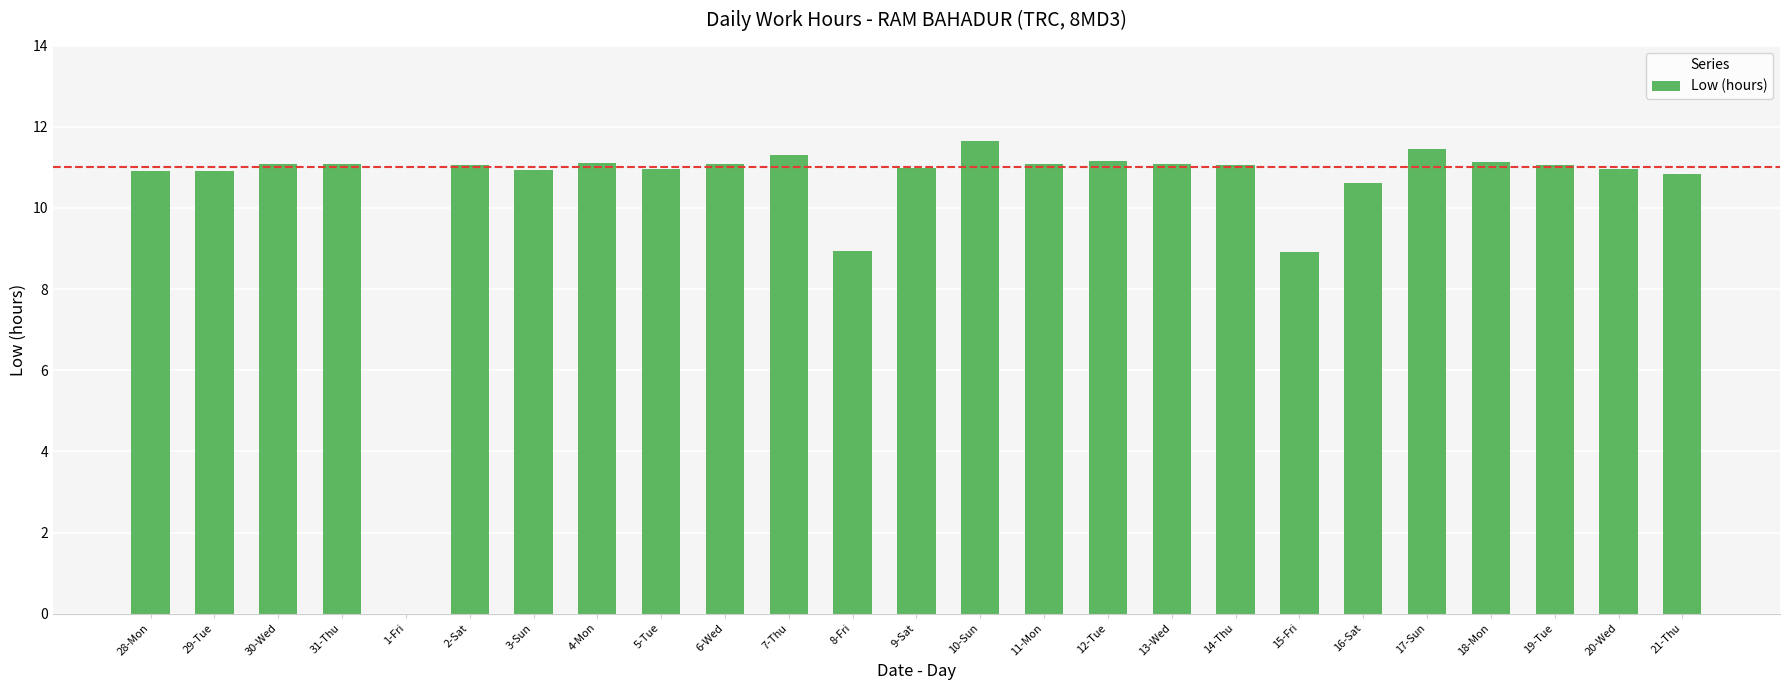

What is the sum of the values at 29-Tue and 20-Wed?

21.9